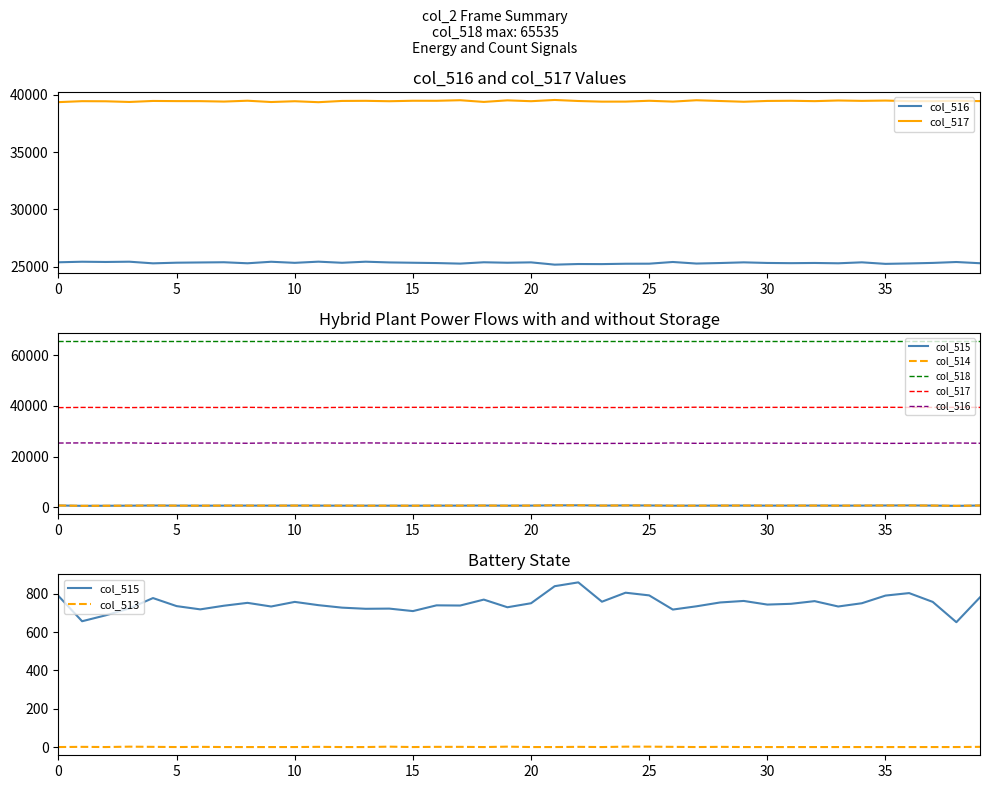

Is it true that col_514 equals 428 at 24?

False